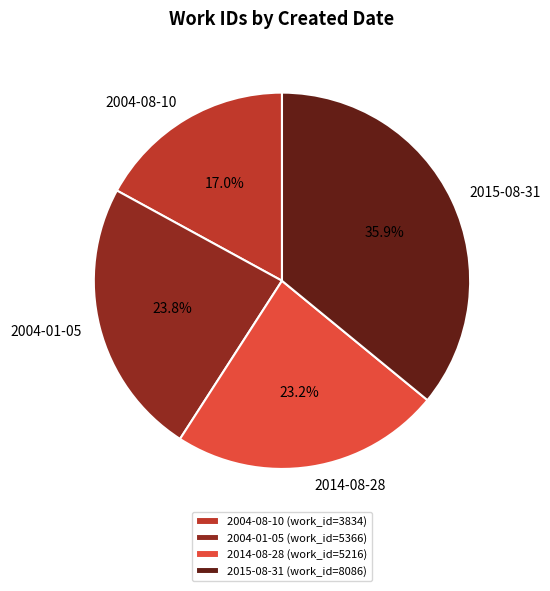

To the nearest percent, what is the difference between the largest and smallest slice percentages?

19%